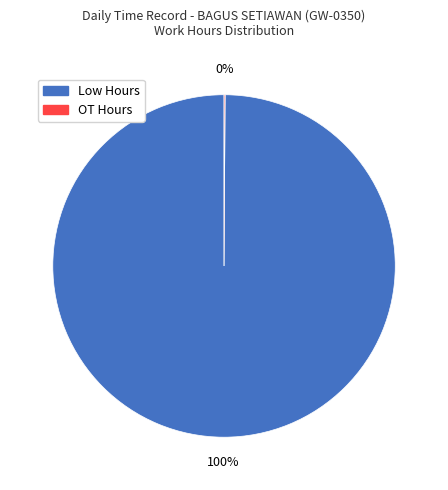

Which category accounts for the majority?

Low Hours